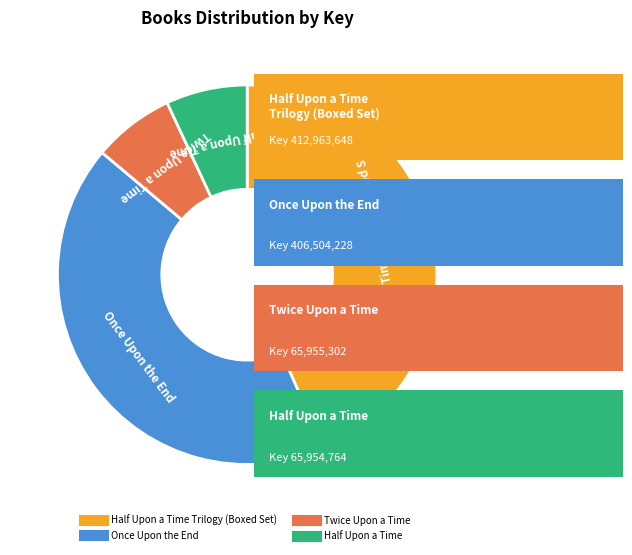

Is there any slice that represents more than half of the pie?

No